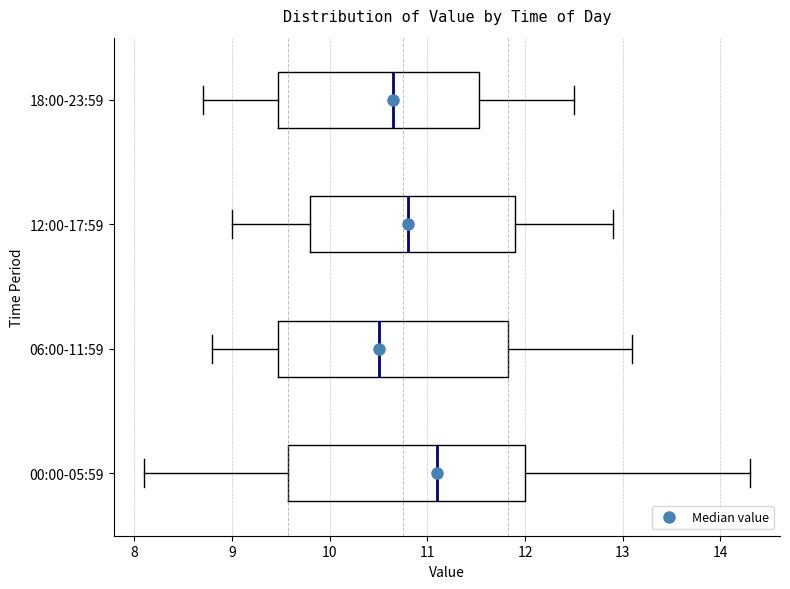

Reading bottom to top, transcribe this box plot: for each box, give where its median line is, the range the box spans, and where its two whiskers end, as read against the x-axis. The values are not printed on the chart, so give them approximately, as read against the axis.

00:00-05:59: median 11.1, box 9.6 to 12.0, whiskers 8.1 to 14.3
06:00-11:59: median 10.5, box 9.5 to 11.8, whiskers 8.8 to 13.1
12:00-17:59: median 10.8, box 9.8 to 11.9, whiskers 9.0 to 12.9
18:00-23:59: median 10.7, box 9.5 to 11.5, whiskers 8.7 to 12.5